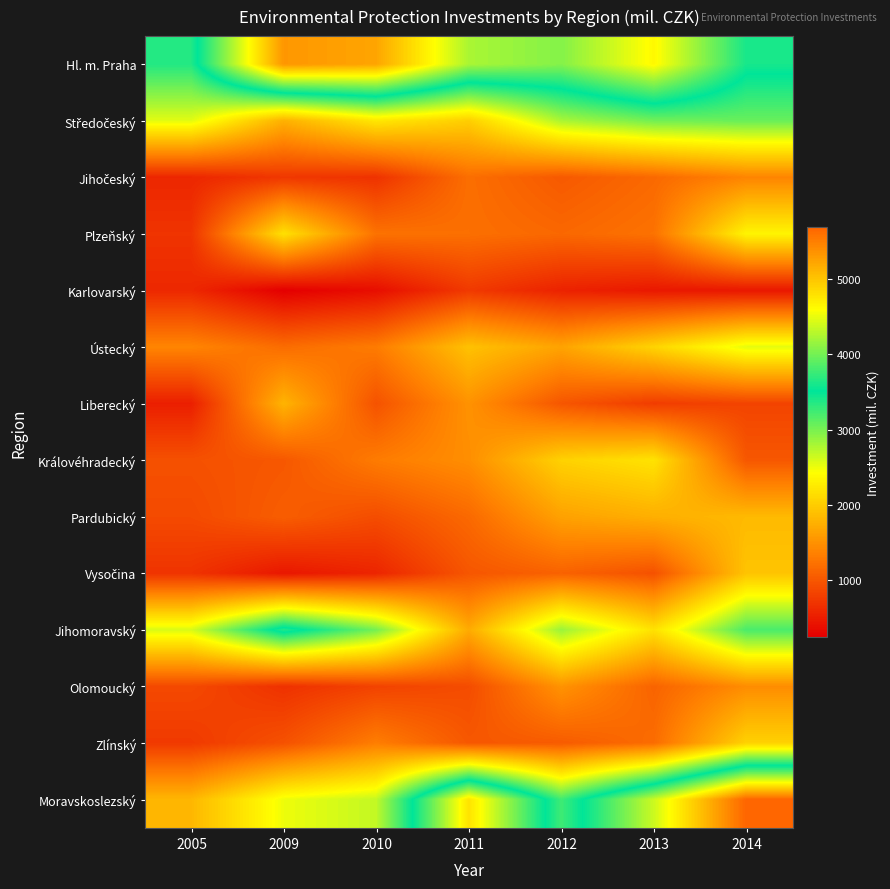

Which has a higher value, 2013 or 2012?

2013